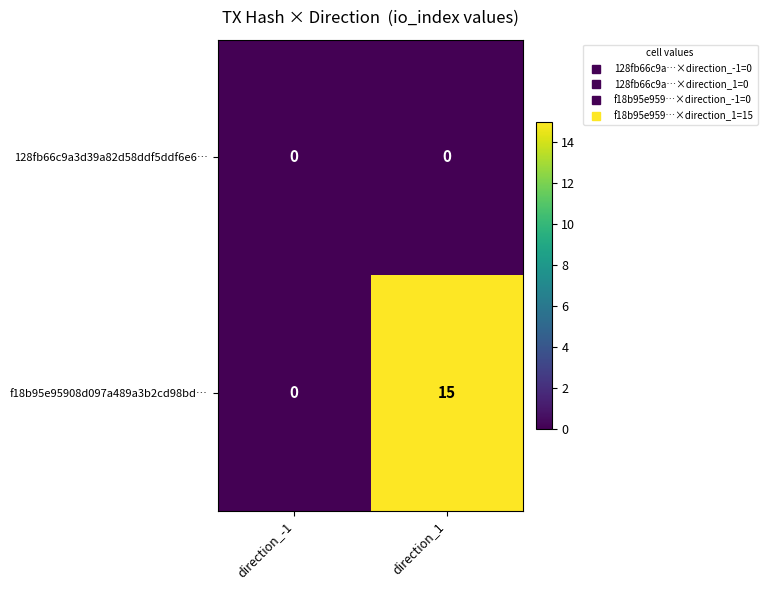

Reading left to right, transcribe all the data shown in this chart.

128fb66c9a3d39a82d58ddf5ddf6e6…: direction_-1=0	direction_1=0
f18b95e95908d097a489a3b2cd98bd…: direction_-1=0	direction_1=15